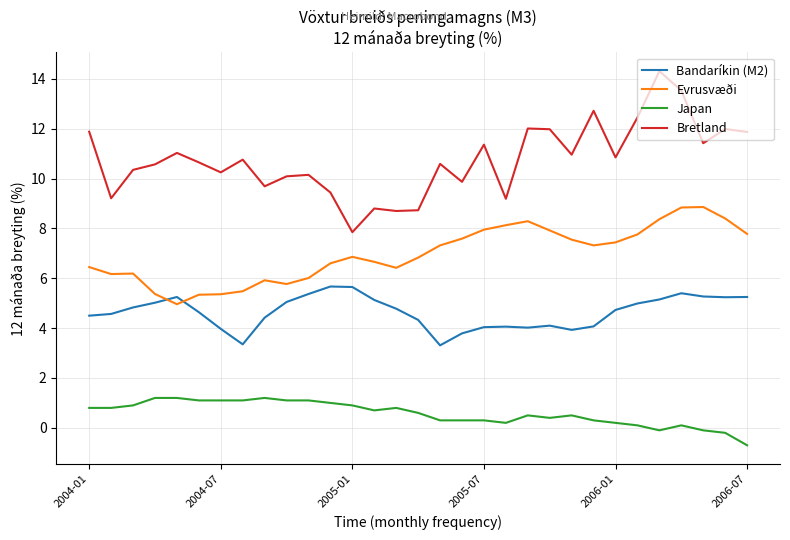

Which series has the largest range (max minus min)?

Bretland